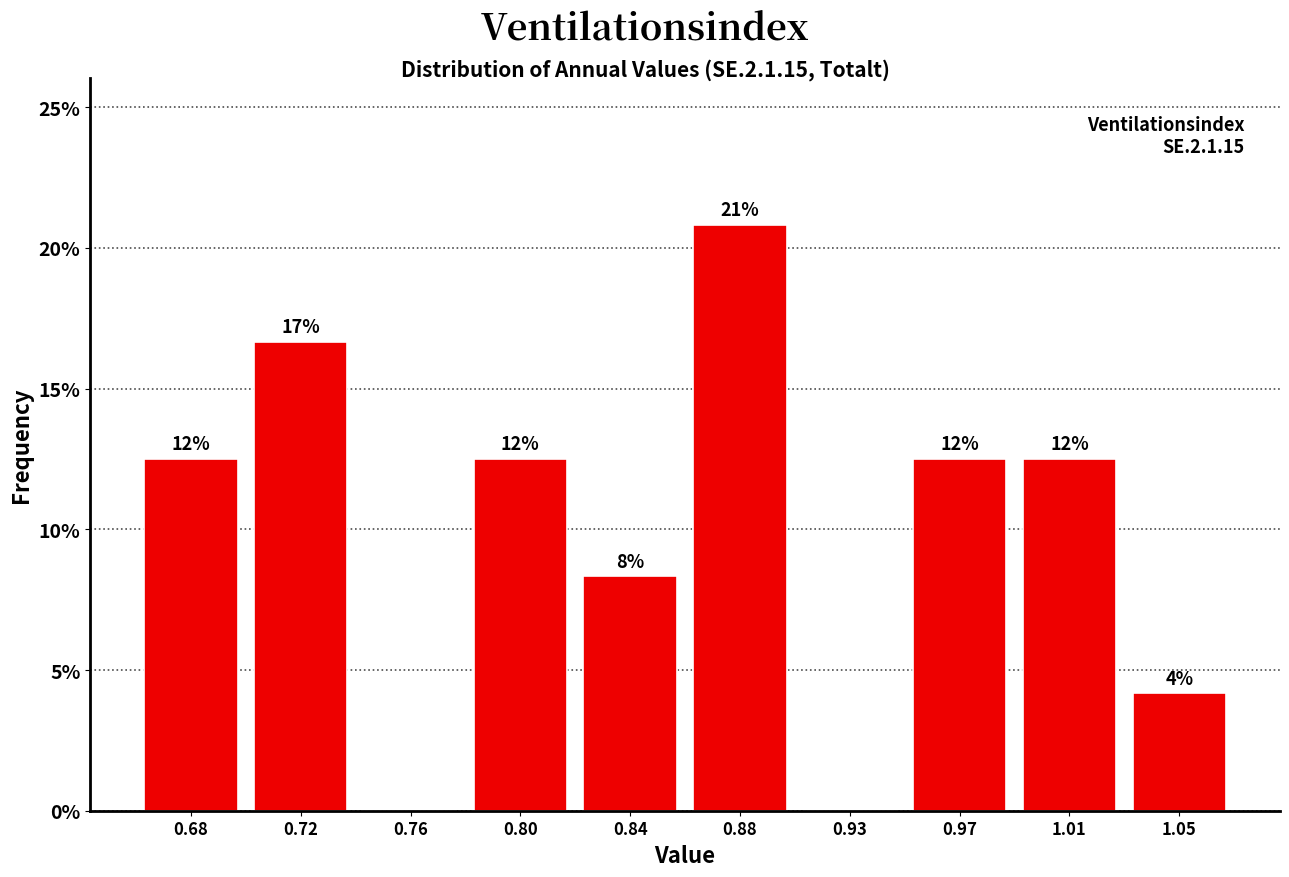

Are the bars horizontal?

No